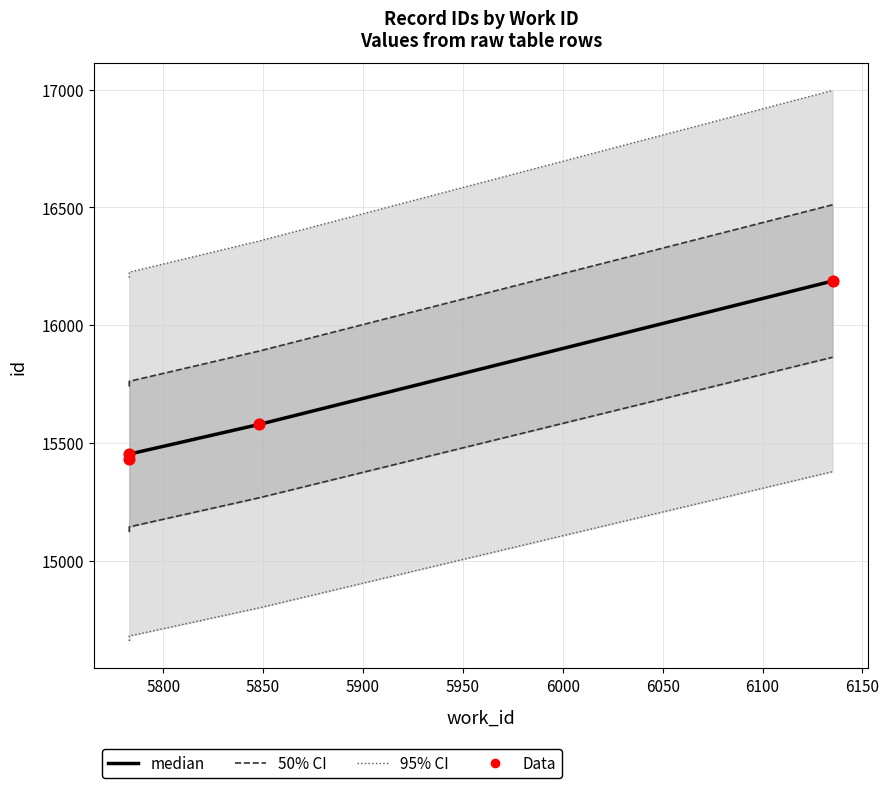

What is the total value across all series at 5900?

32374